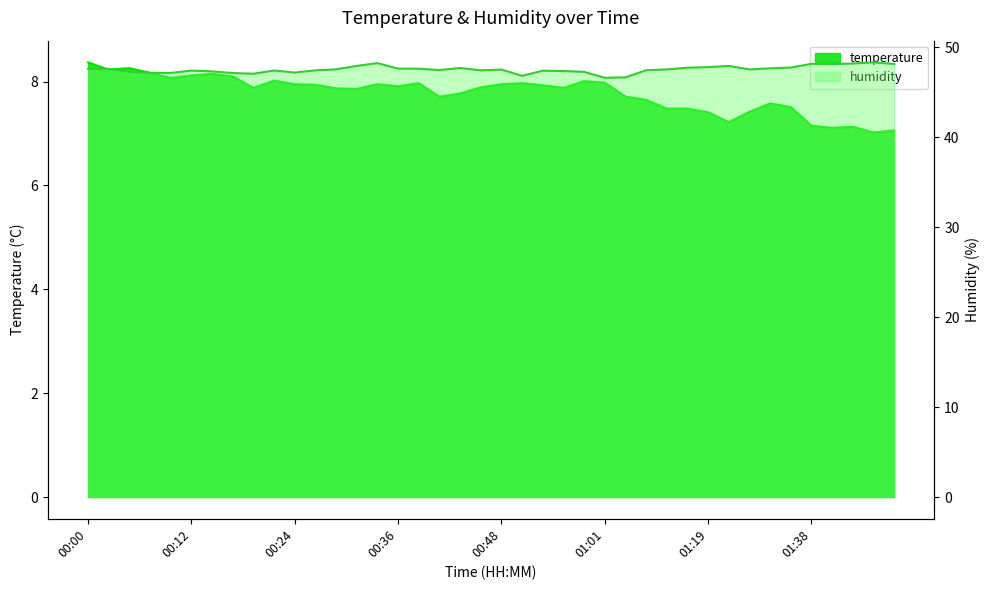

At how many categories does at least one series exceed 15?

40